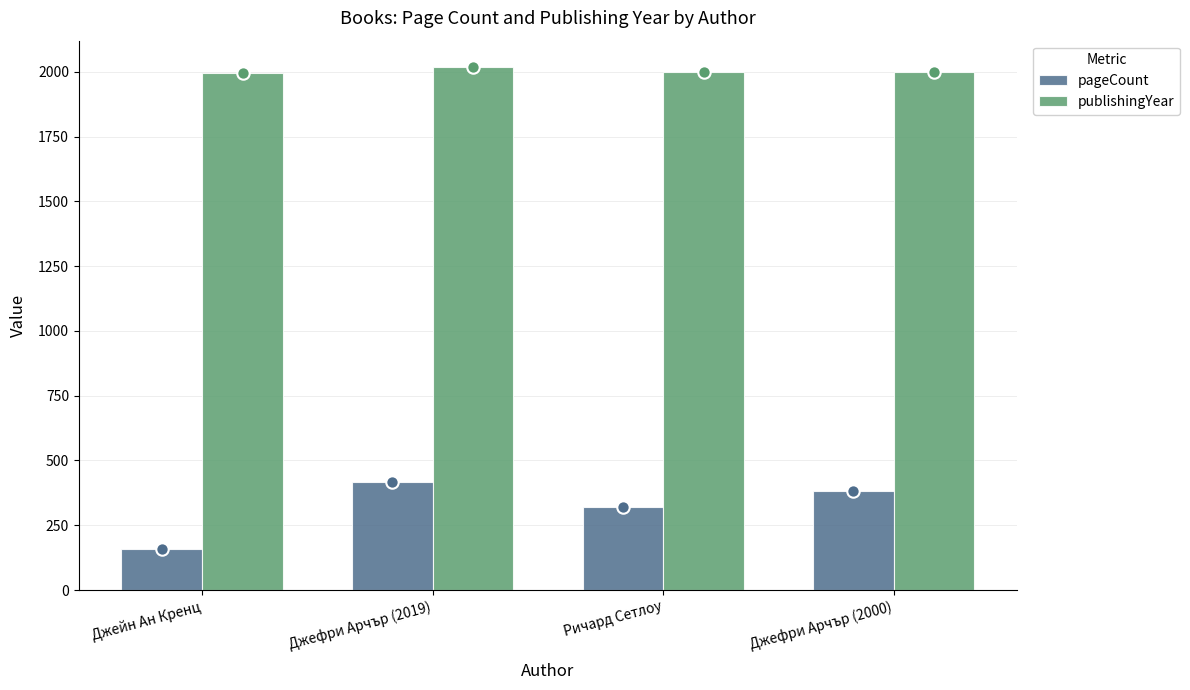

At which category is the sum across all series the highest?

Джефри Арчър (2019)